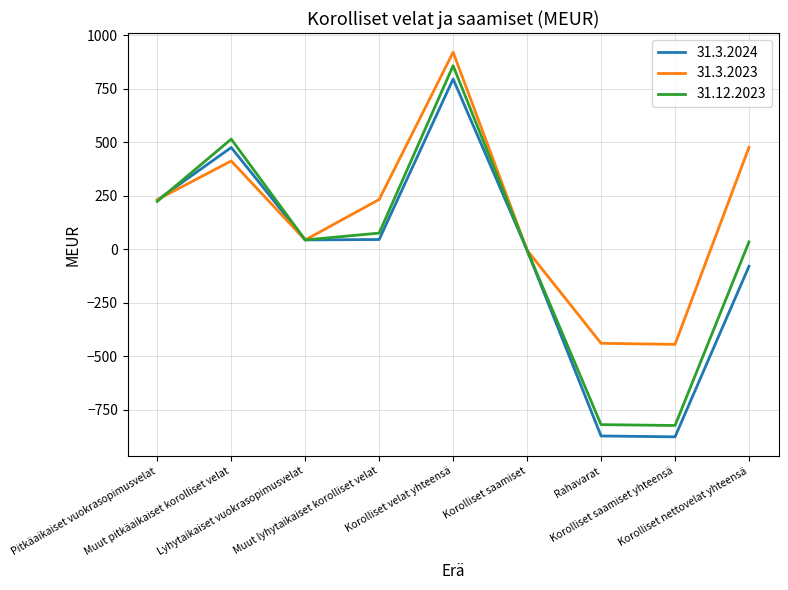

How many lines are shown in the chart?

3